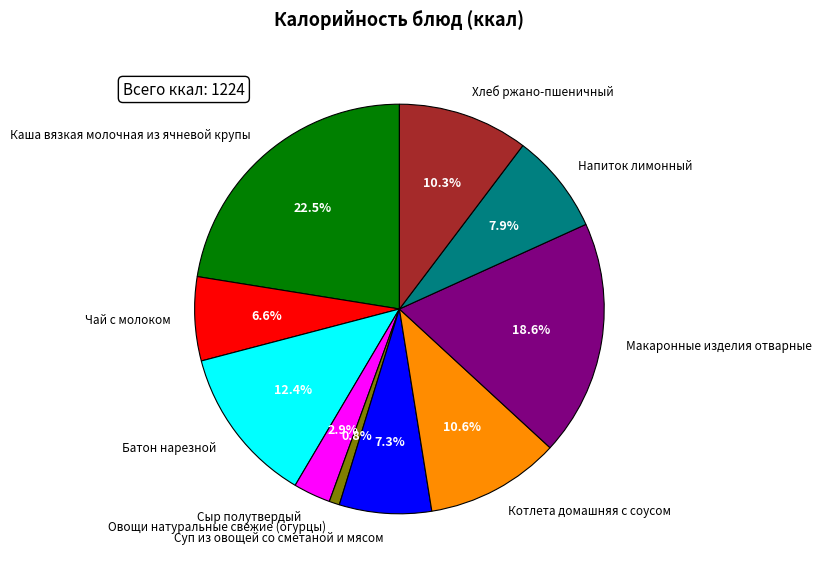

Is it true that Сыр полутвердый is 16% of the pie?

False